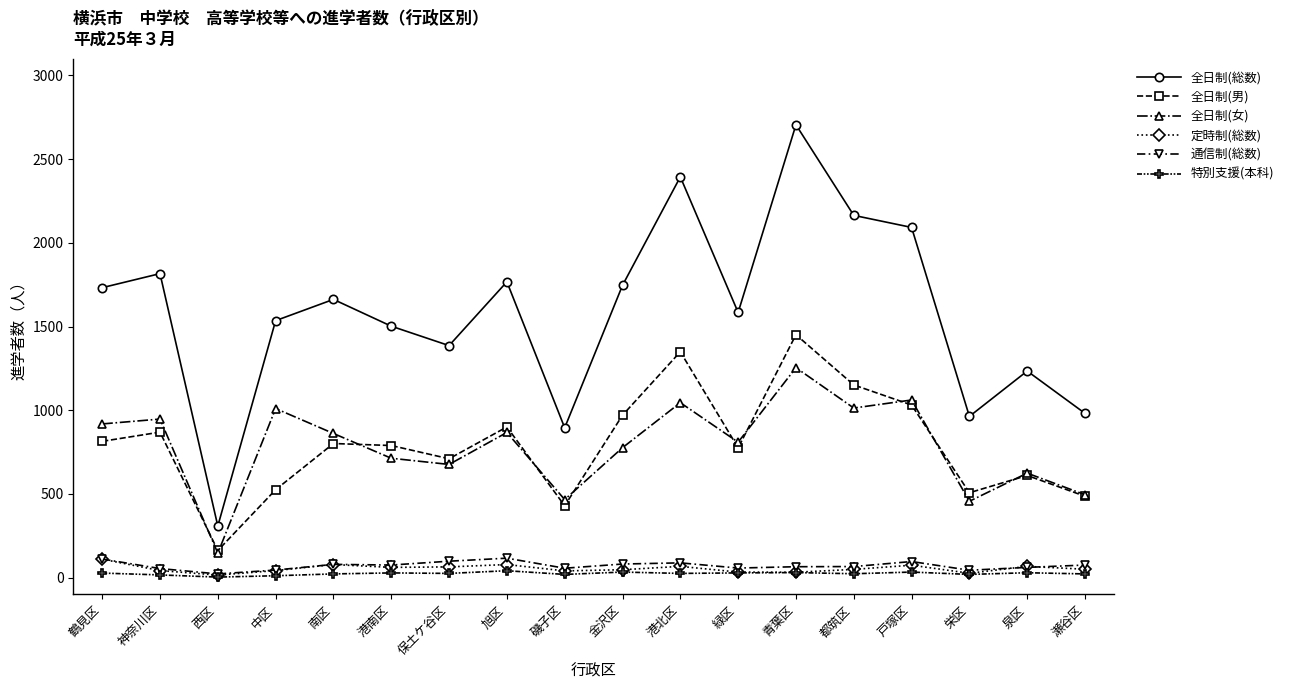

How many series are shown in this chart?

6